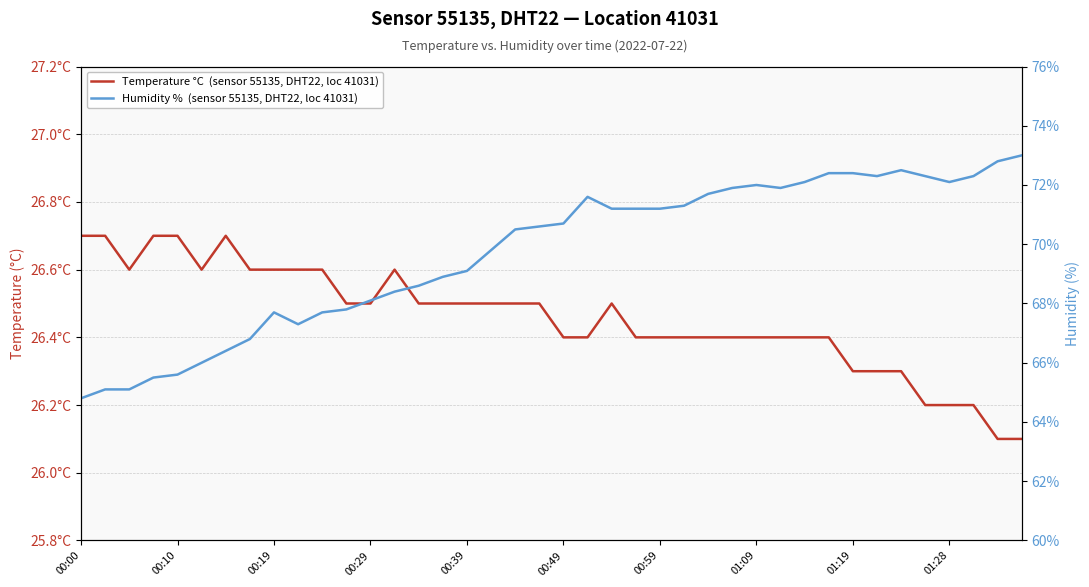

At which category is the sum across all series the highest?

39